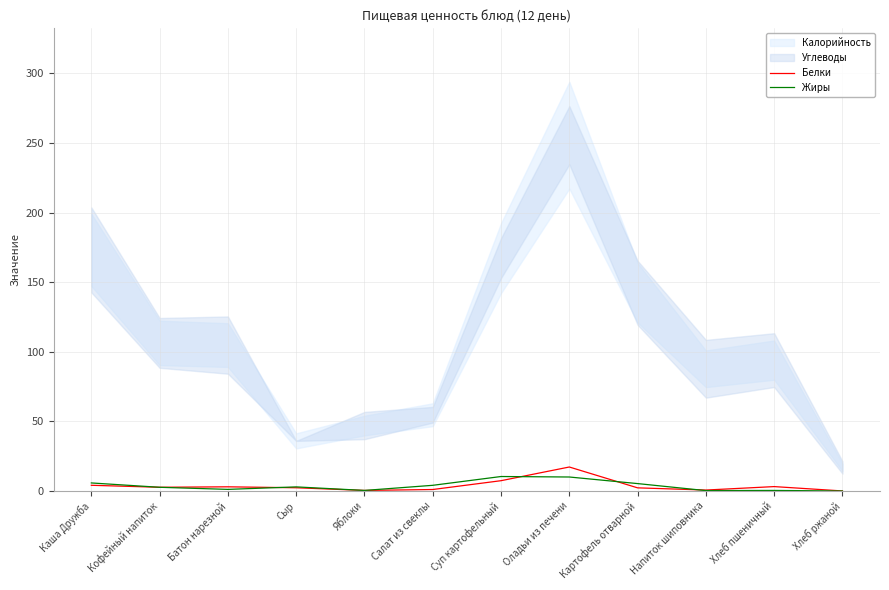

At which label does Белки reach its peak?

Оладьи из печени